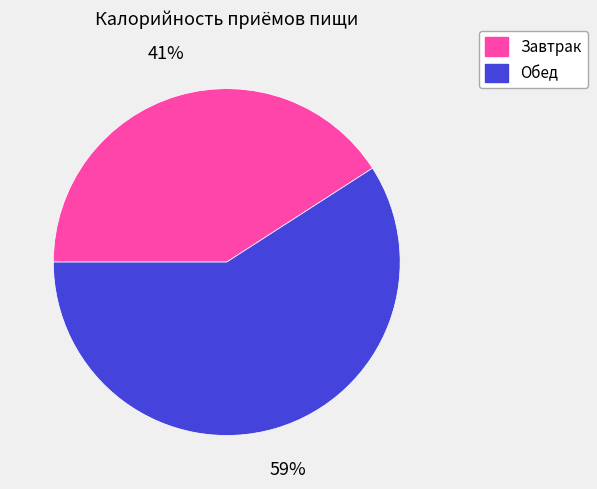

What percentage is the Обед slice, to the nearest percent?

59%